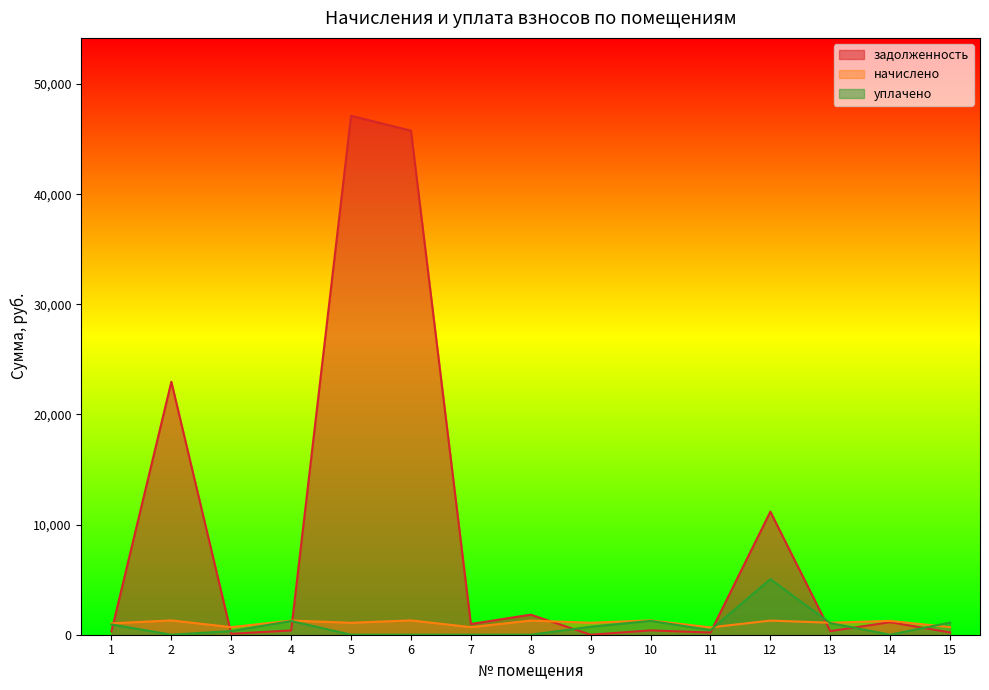

Between which two adjacent categories do задолженность and уплачено first intersect?

1 and 2